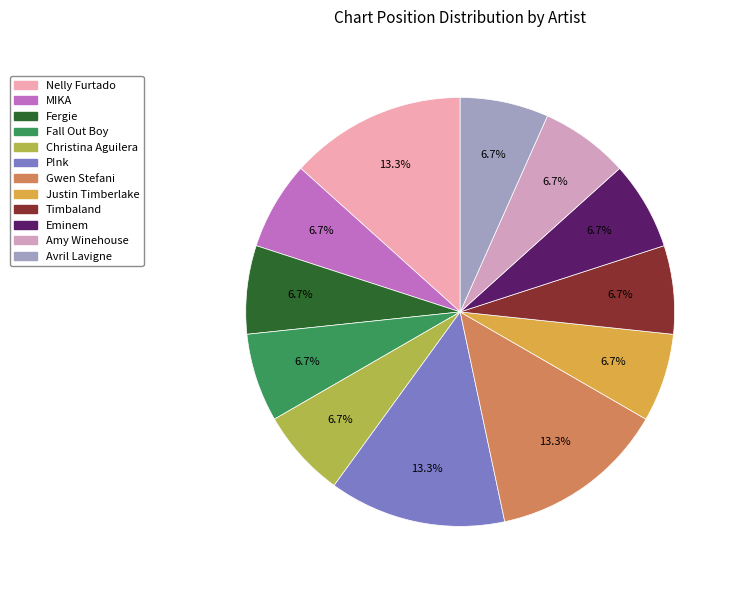

Does Christina Aguilera represent more than half of the total?

No